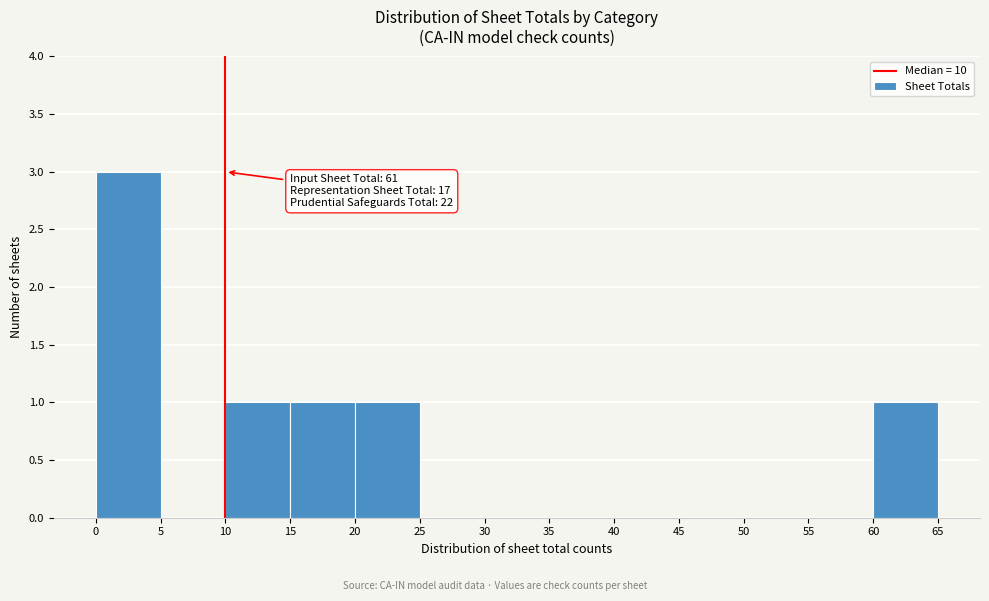

Over which range of the x-axis is the bar tallest?

0 to 5